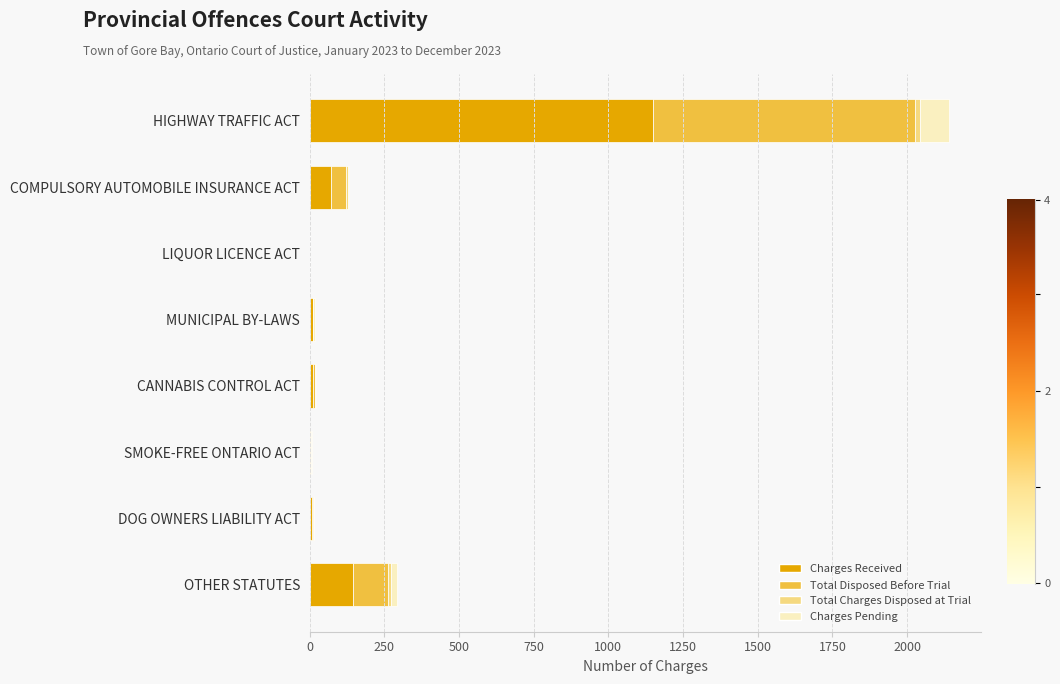

What is the highest value of the Charges Received series?

1150